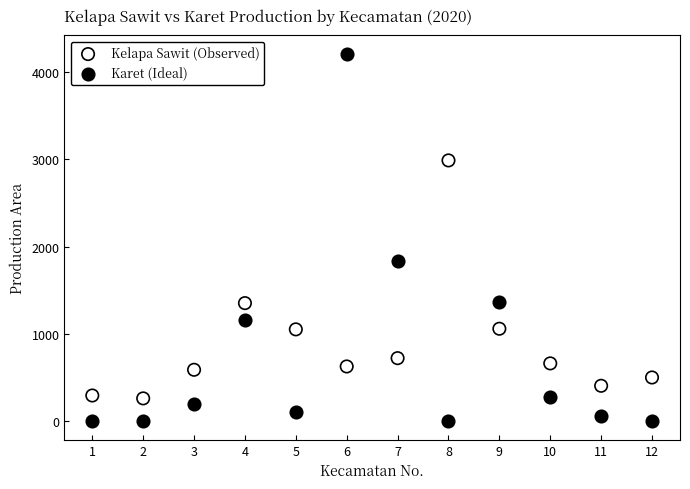

In the Kelapa Sawit (Observed) series, what Y value is closest to 1624?

1353